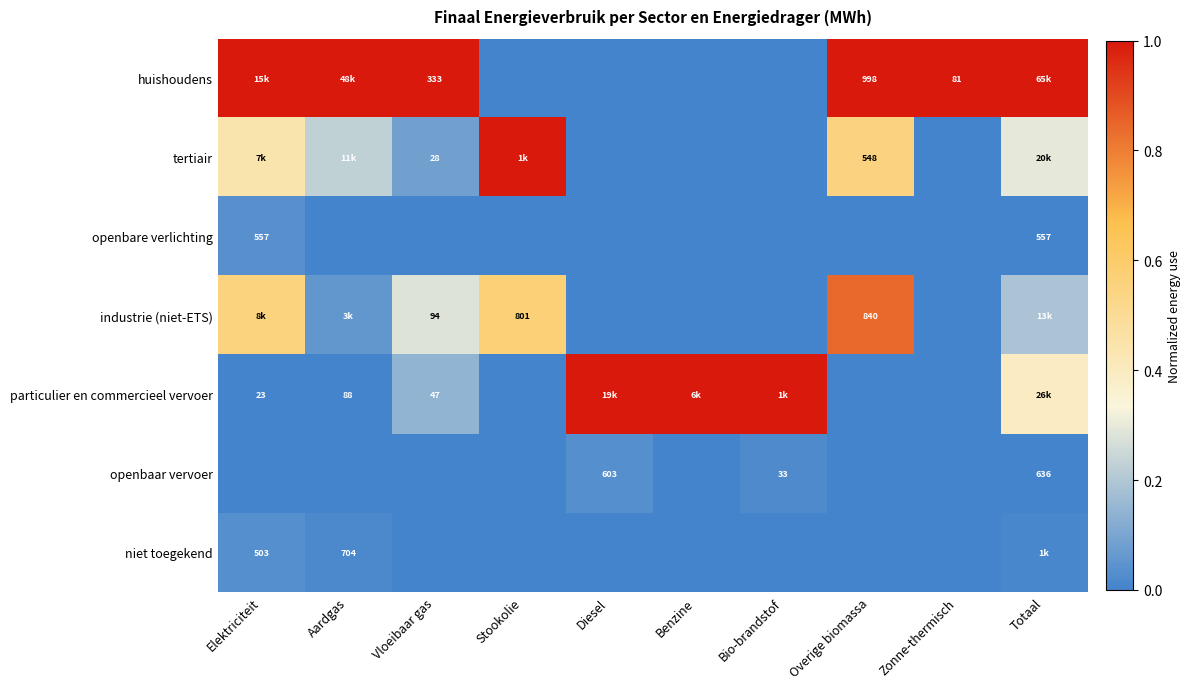

Rank the series at Aardgas from lowest to highest value.

openbare verlichting, openbaar vervoer, particulier en commercieel vervoer, niet toegekend, industrie (niet-ETS), tertiair, huishoudens